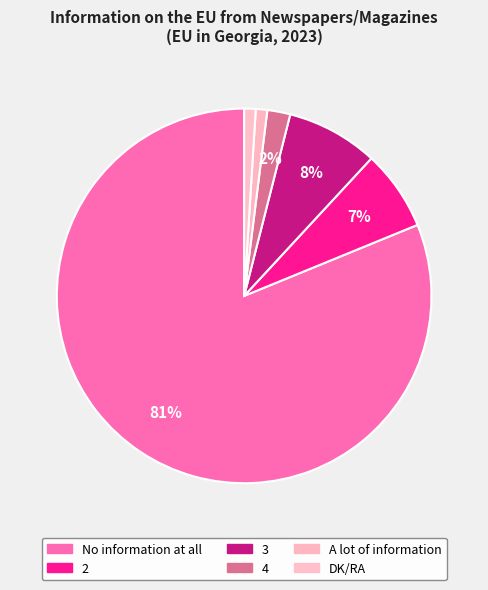

How many segments does this pie chart have?

6